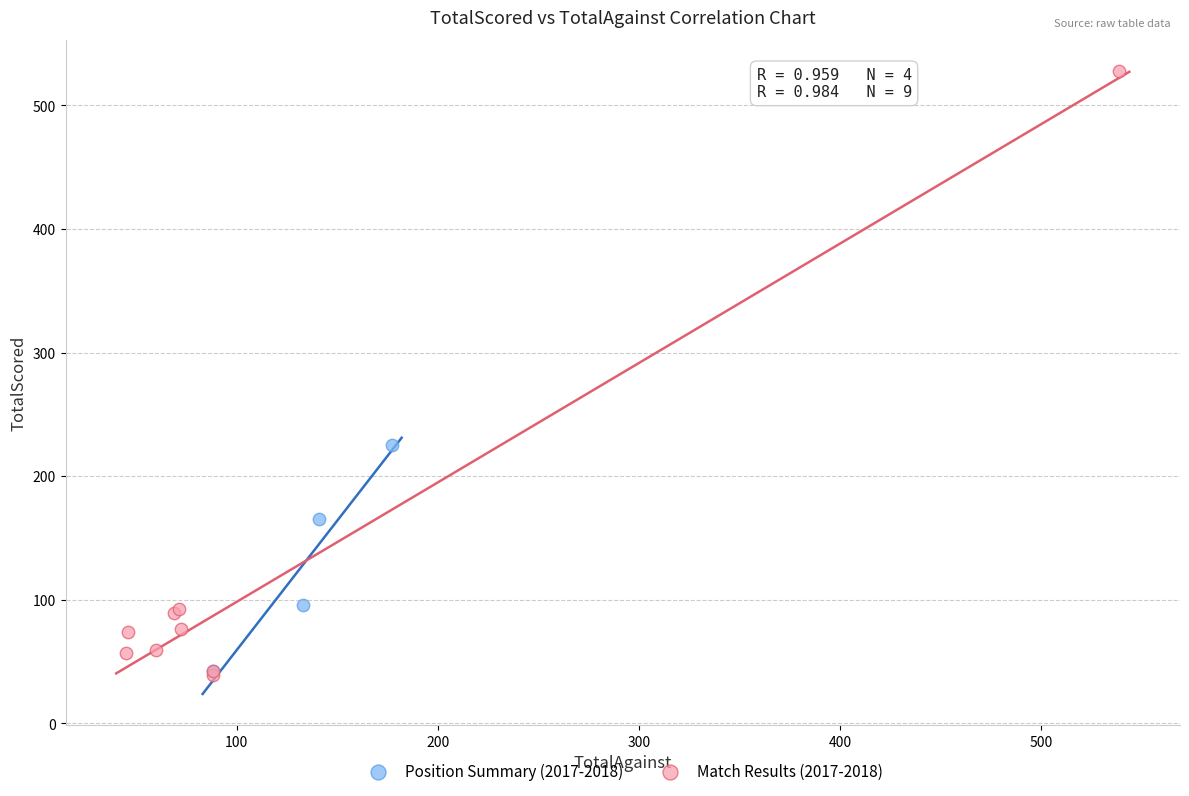

Which series reaches the maximum Y coordinate?

Match Results (2017-2018)